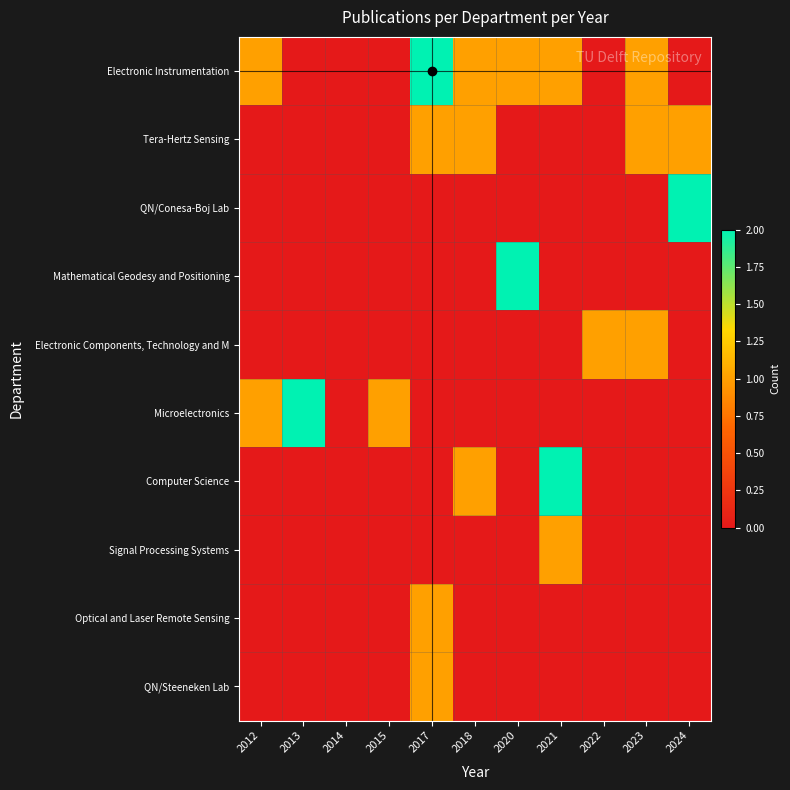

Which series has the largest total across all categories?

Electronic Instrumentation